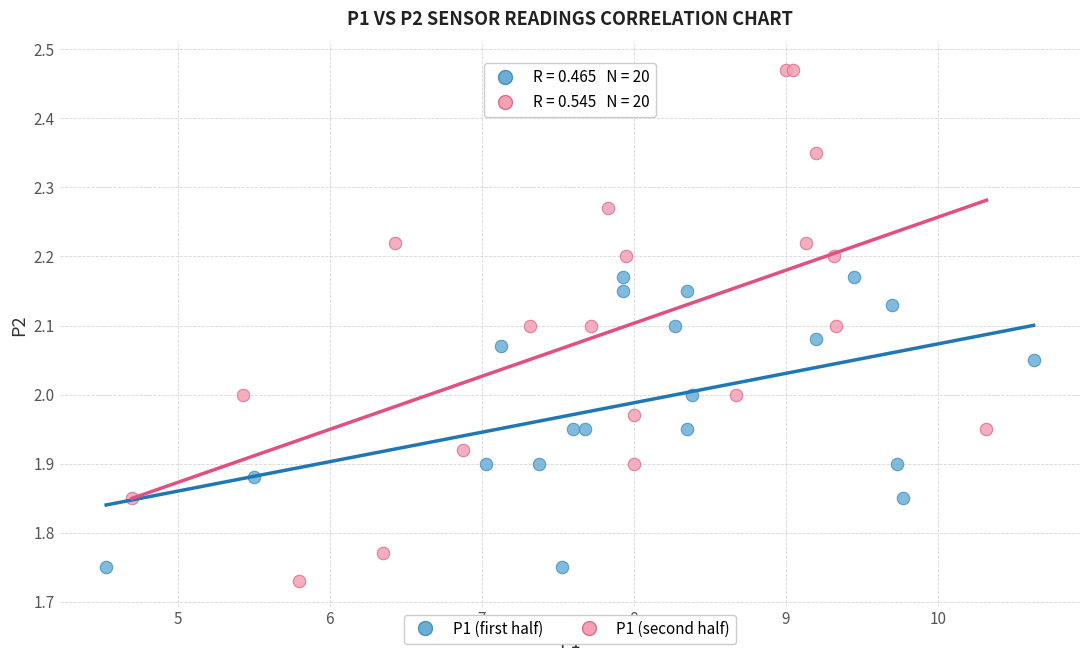

Which series contains the lowest Y value?

P1 (second half)